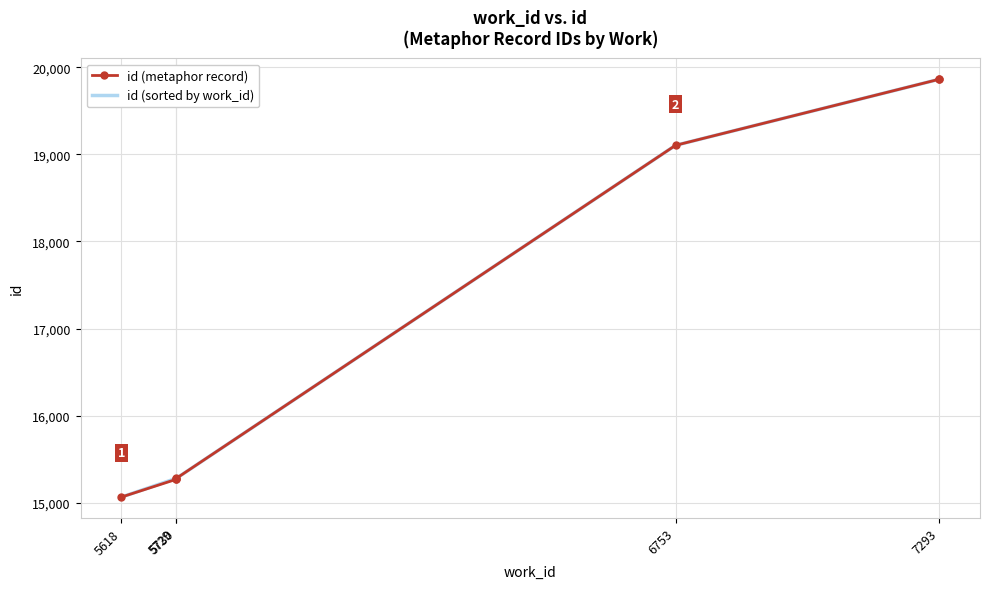

How many lines are shown in the chart?

2